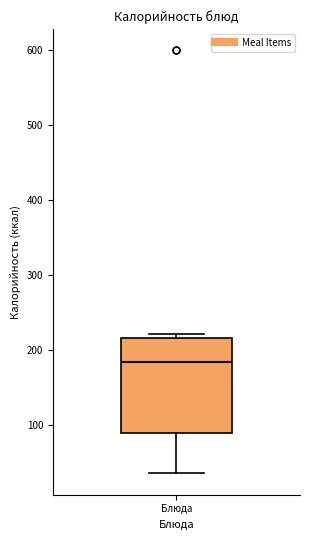

Transcribe this box plot: give where the median line is, the range the box spans, and where the two whiskers end, as read against the y-axis. The values are not printed on the chart, so give them approximately, as read against the axis.

median 180, box 90 to 220, whiskers 40 to 220 (just above the box's upper edge)